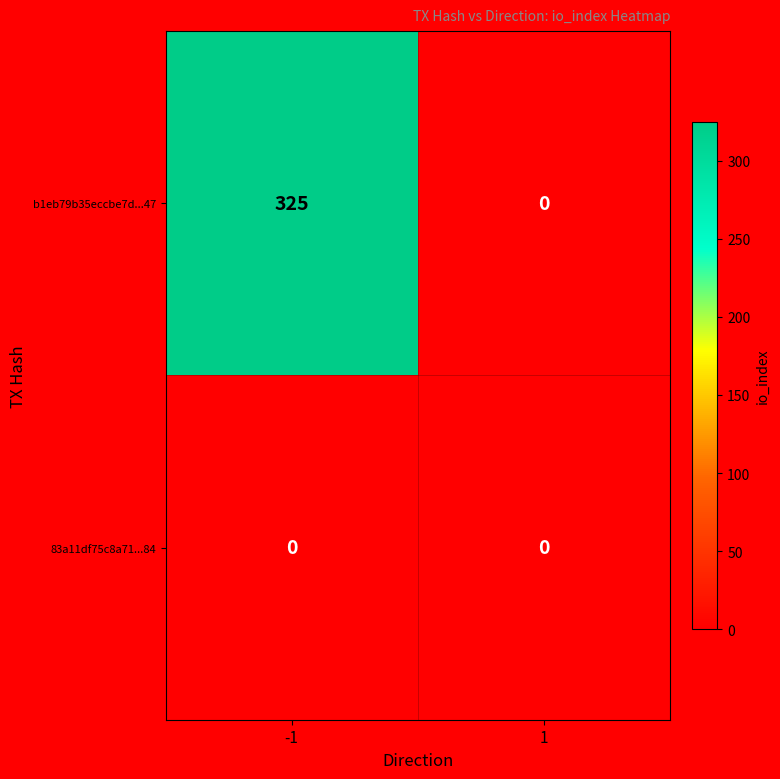

What is the difference between the maximum and minimum values in the b1eb79b35eccbe7d...47 series?

325